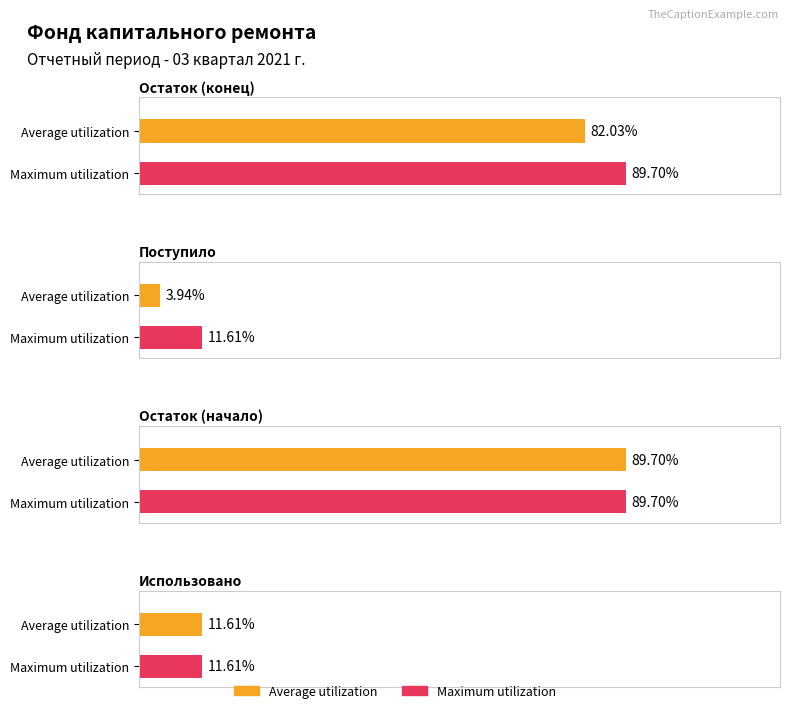

Is the value of Average utilization at Использовано greater than the value of Maximum utilization at Остаток (начало)?

No